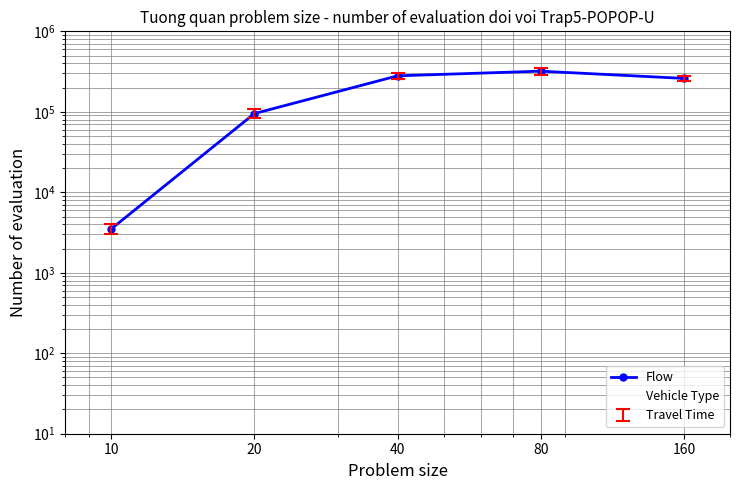

What is the value of the 4th point from the left?

320000